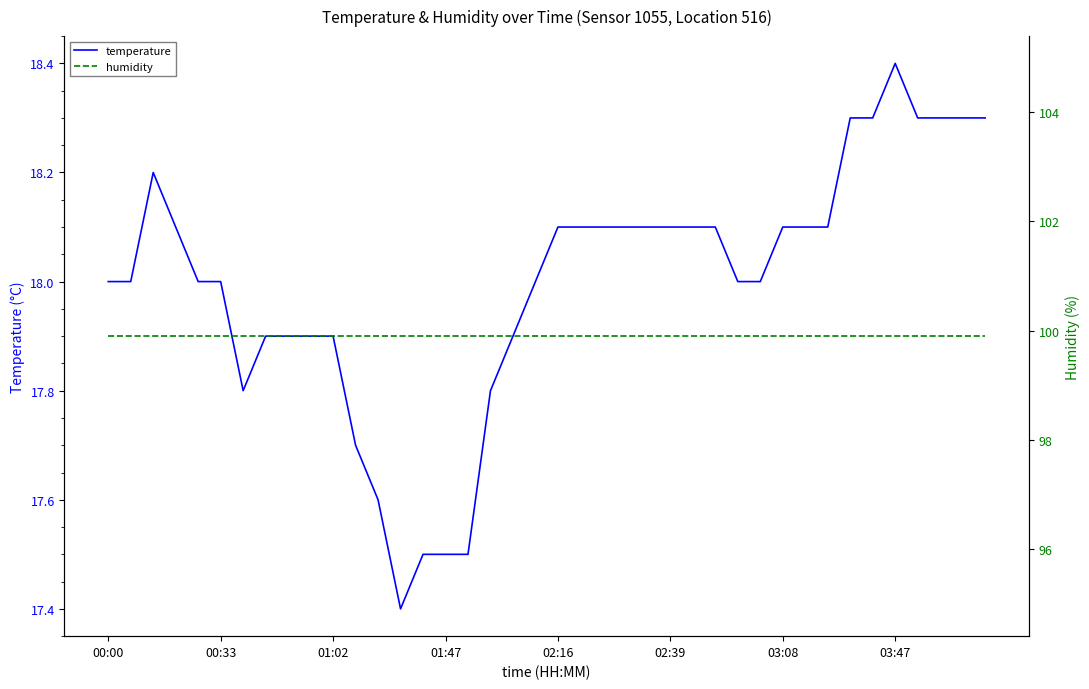

At which category does the chart reach its peak across all series?

00:00